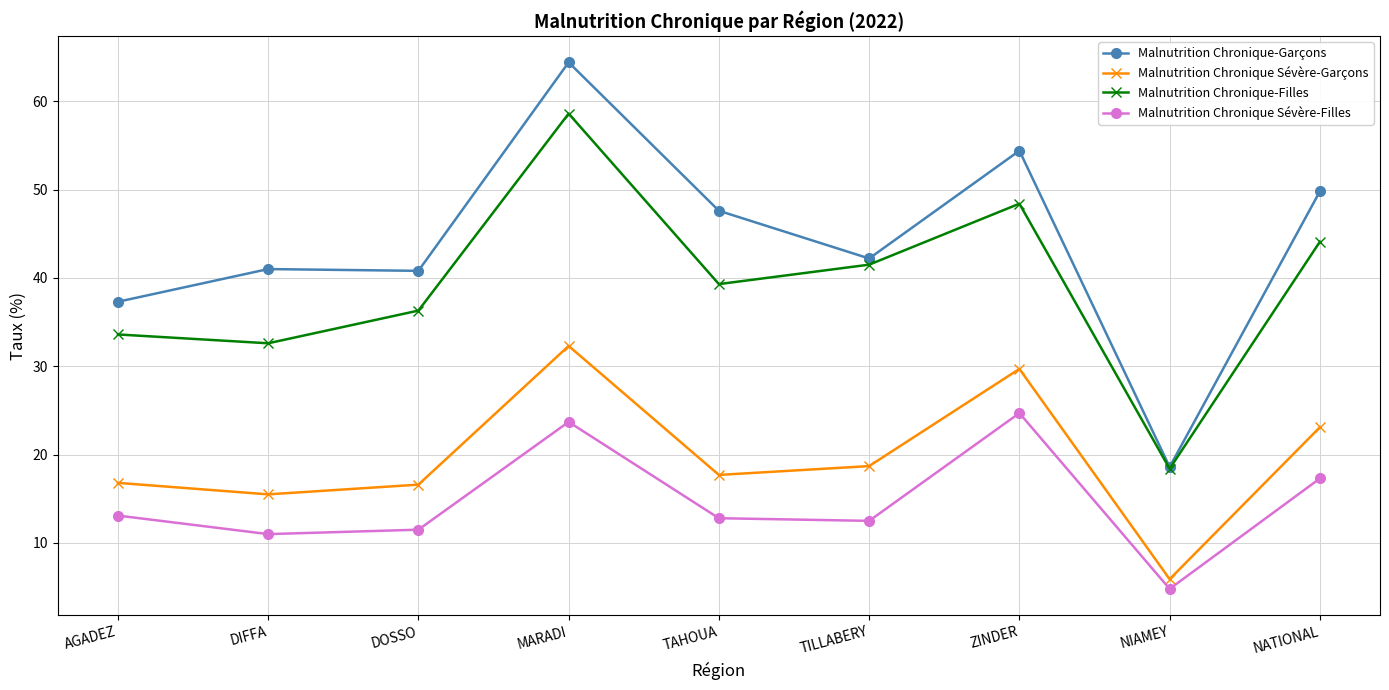

Which series changed the most between DIFFA and NIAMEY?

Malnutrition Chronique-Garçons